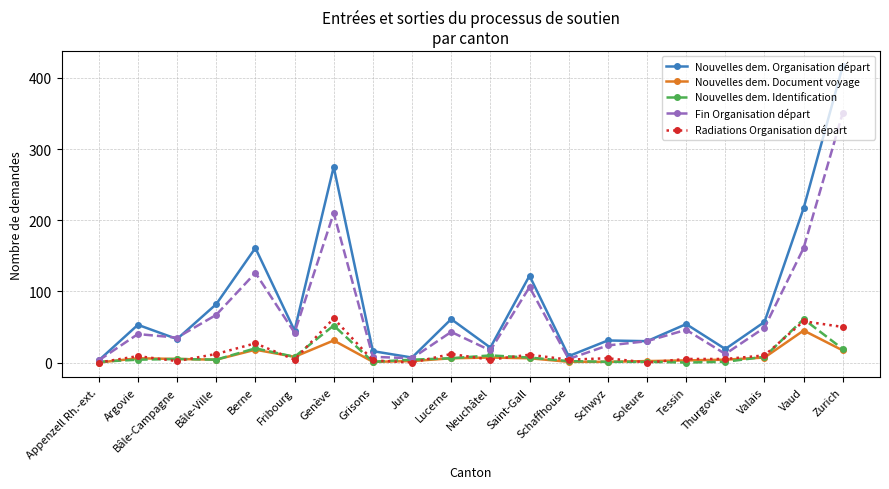

What is the approximate value of Radiations Organisation départ at Zurich, to the nearest 5?

50